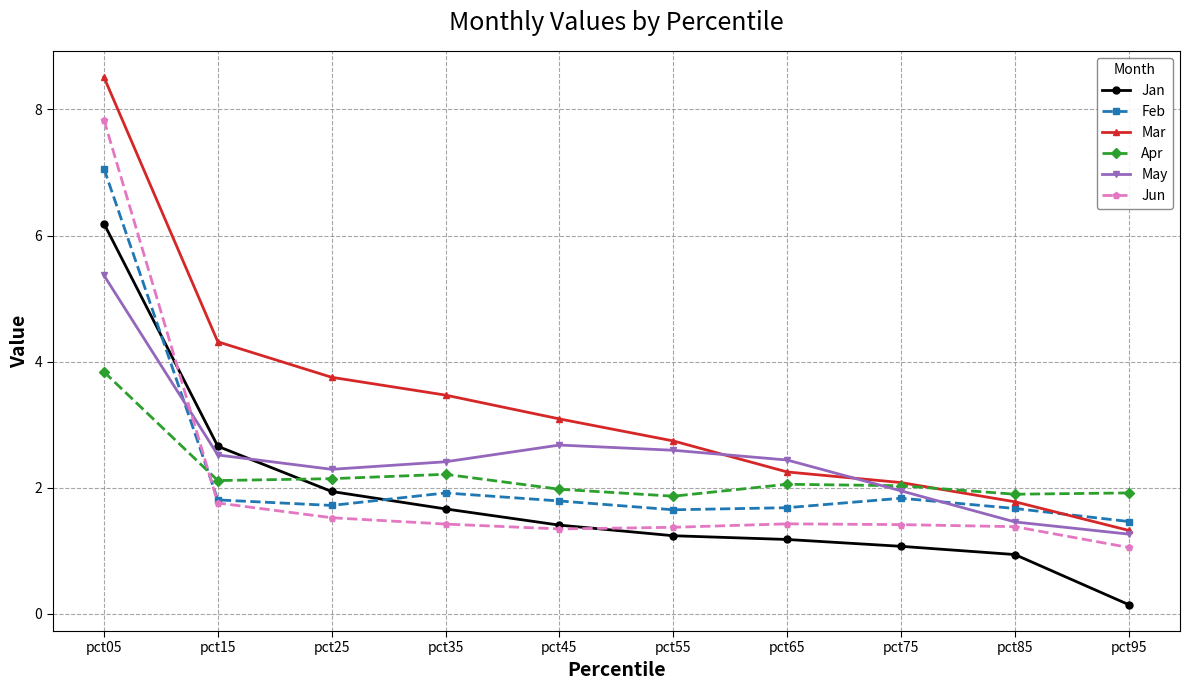

What is the minimum value for May?

1.3